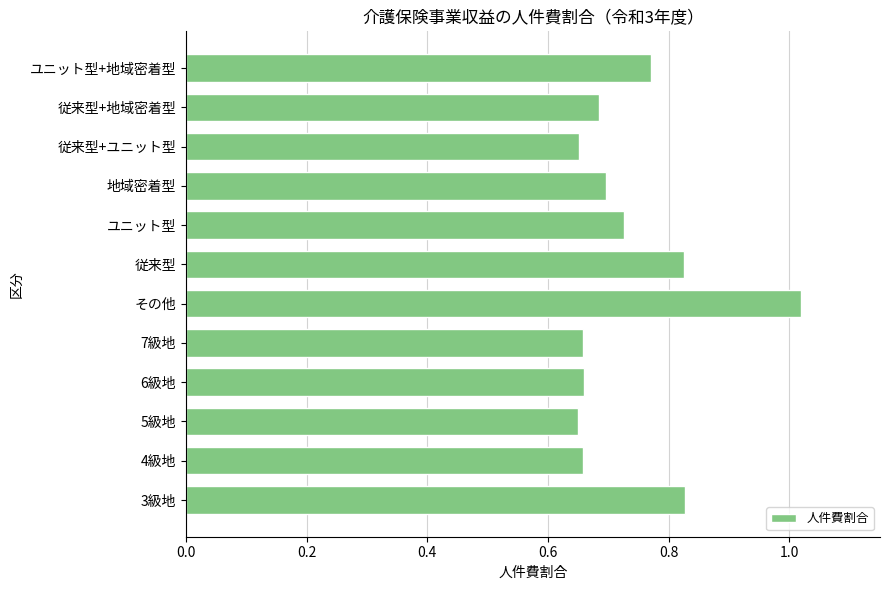

Which has a higher value, ユニット型+地域密着型 or 従来型+地域密着型?

ユニット型+地域密着型